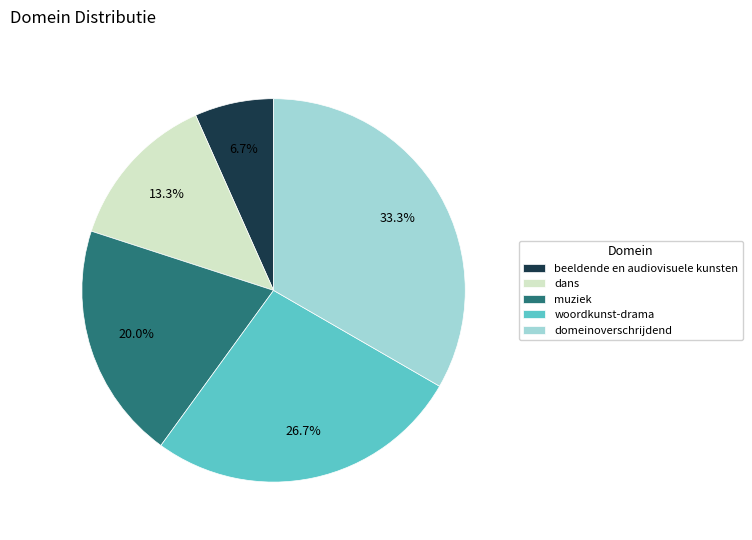

Approximately how many times larger is the value at domeinoverschrijdend compared to muziek?

1.7